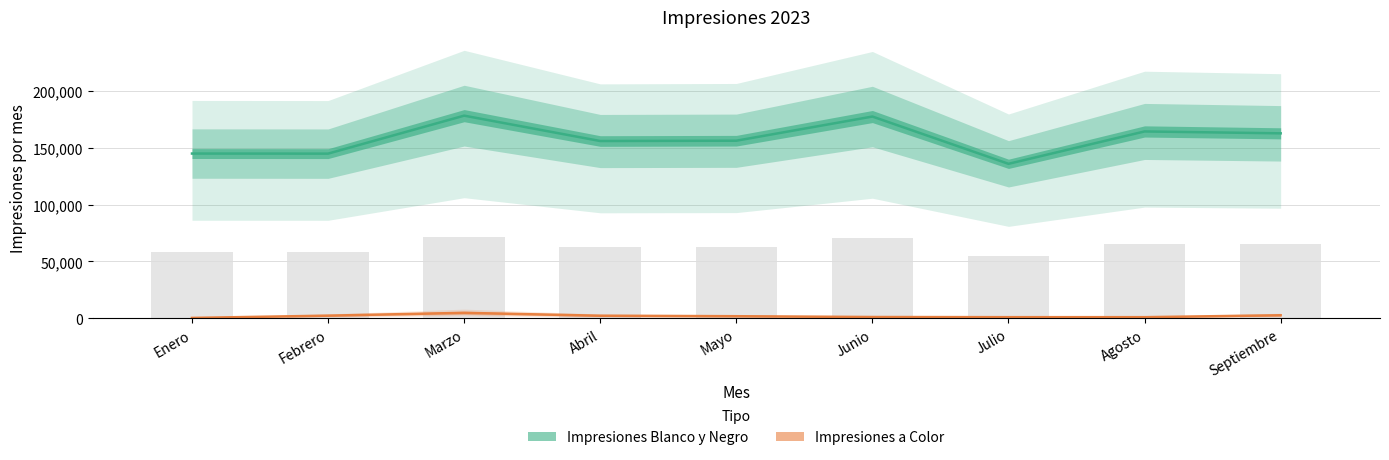

Reading left to right, list all the values displayed in this chart.

Impresiones Blanco y Negro: Enero=145099	Febrero=145028	Marzo=178495	Abril=156136	Mayo=156412	Junio=177716	Julio=136056	Agosto=164577	Septiembre=162915
Impresiones a Color: Enero=280	Febrero=2270	Marzo=4752	Abril=2206	Mayo=1778	Junio=1070	Julio=933	Agosto=927	Septiembre=2613